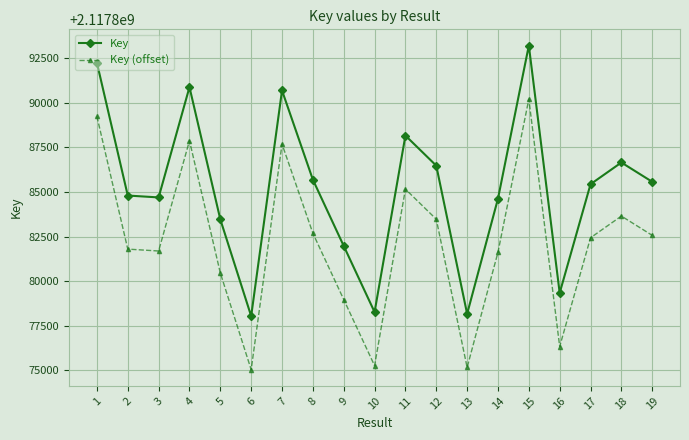

What is the value of the Key point at the 12th from the left?

2117886470